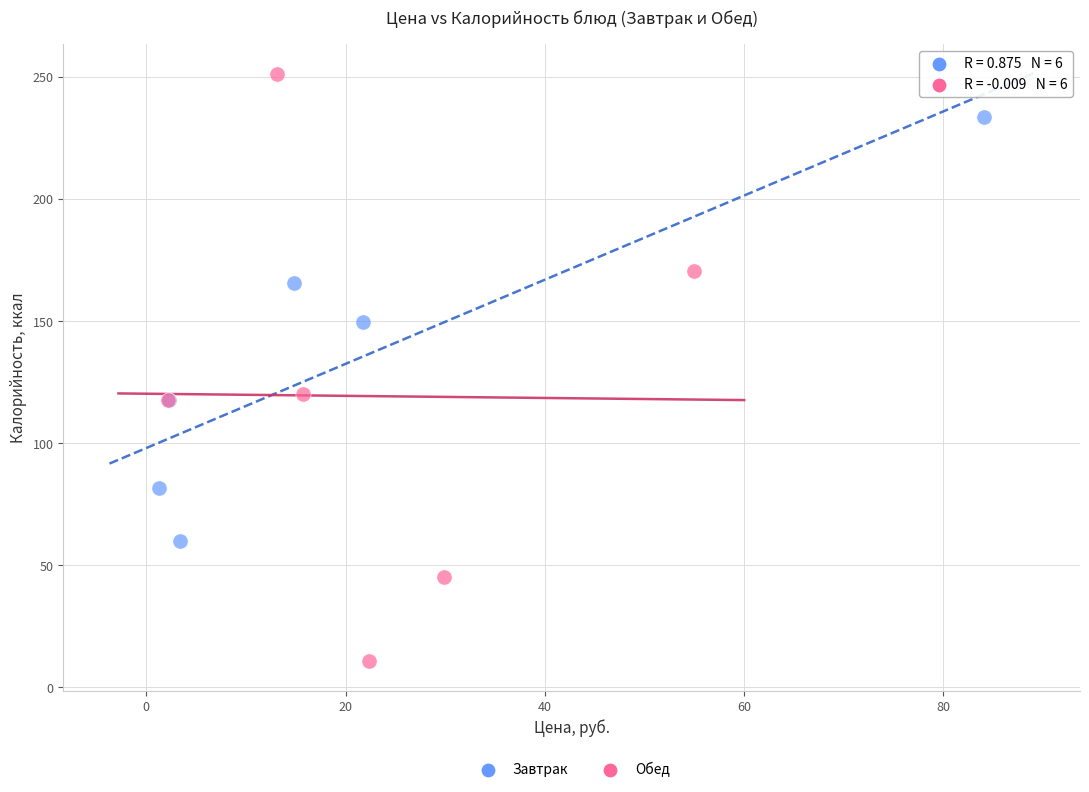

Which series has the largest Y range (max minus min)?

Обед